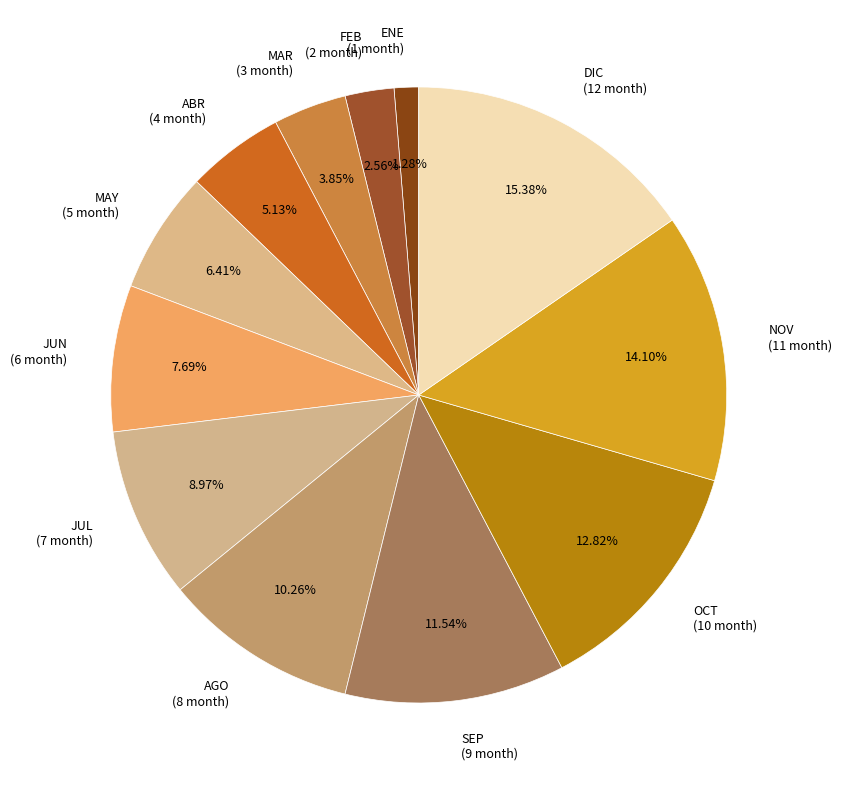

What is the largest slice in the pie chart?

DIC